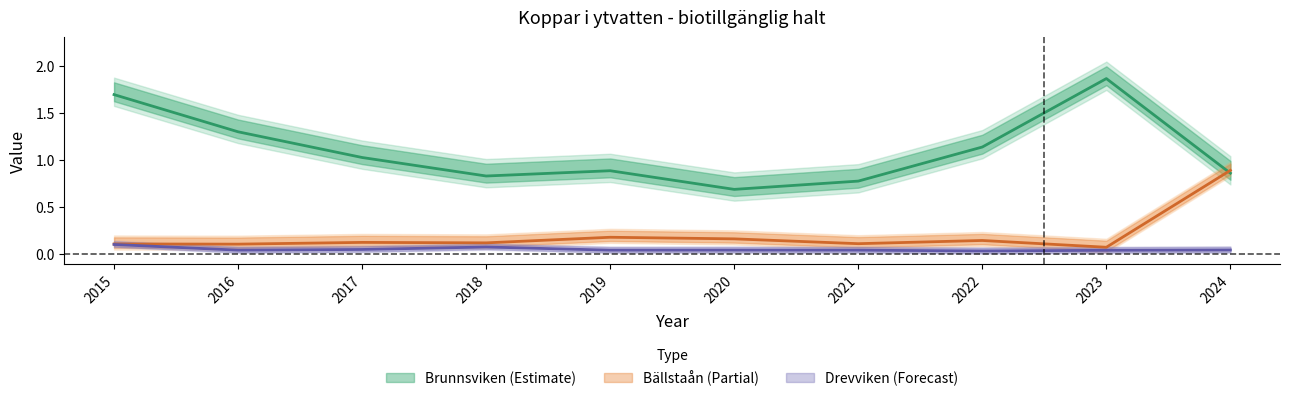

List the labels in order of Drevviken value, smallest first.

2022, 2023, 2021, 2019, 2016, 2020, 2024, 2017, 2018, 2015